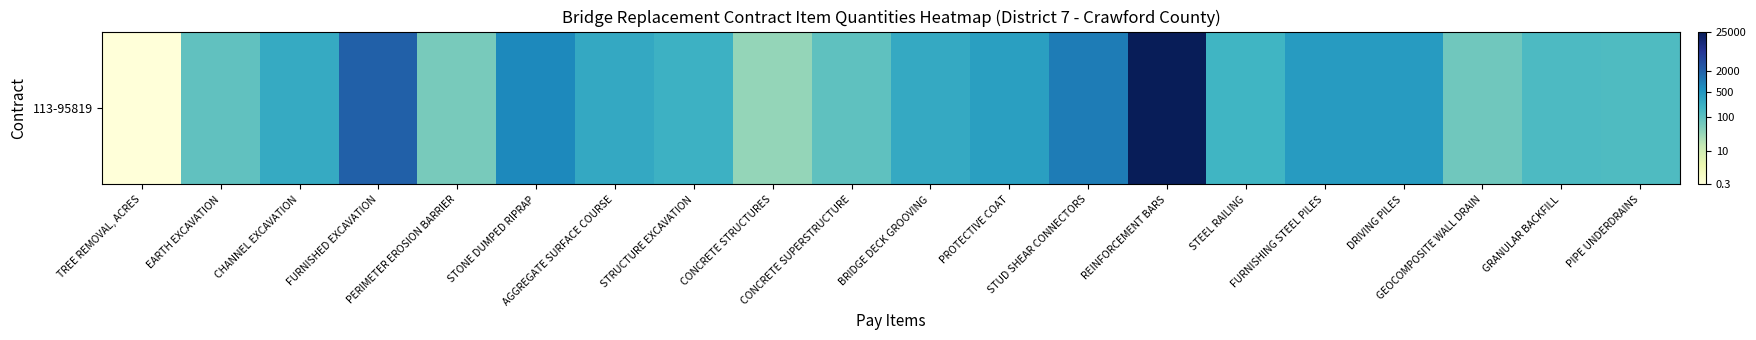

What is the approximate value at FURNISHED EXCAVATION?

7.6